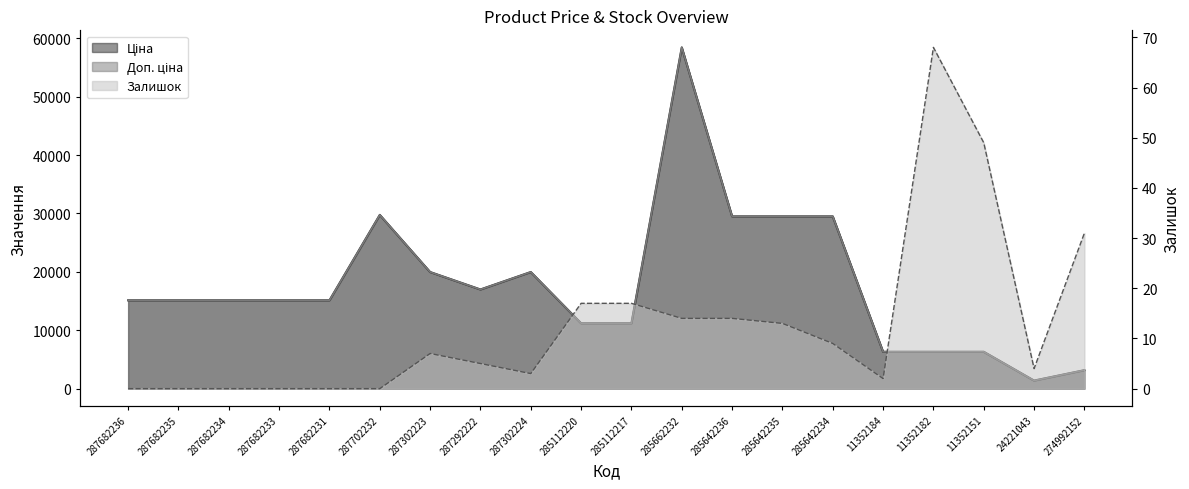

At which category is the sum across all series the highest?

285662232